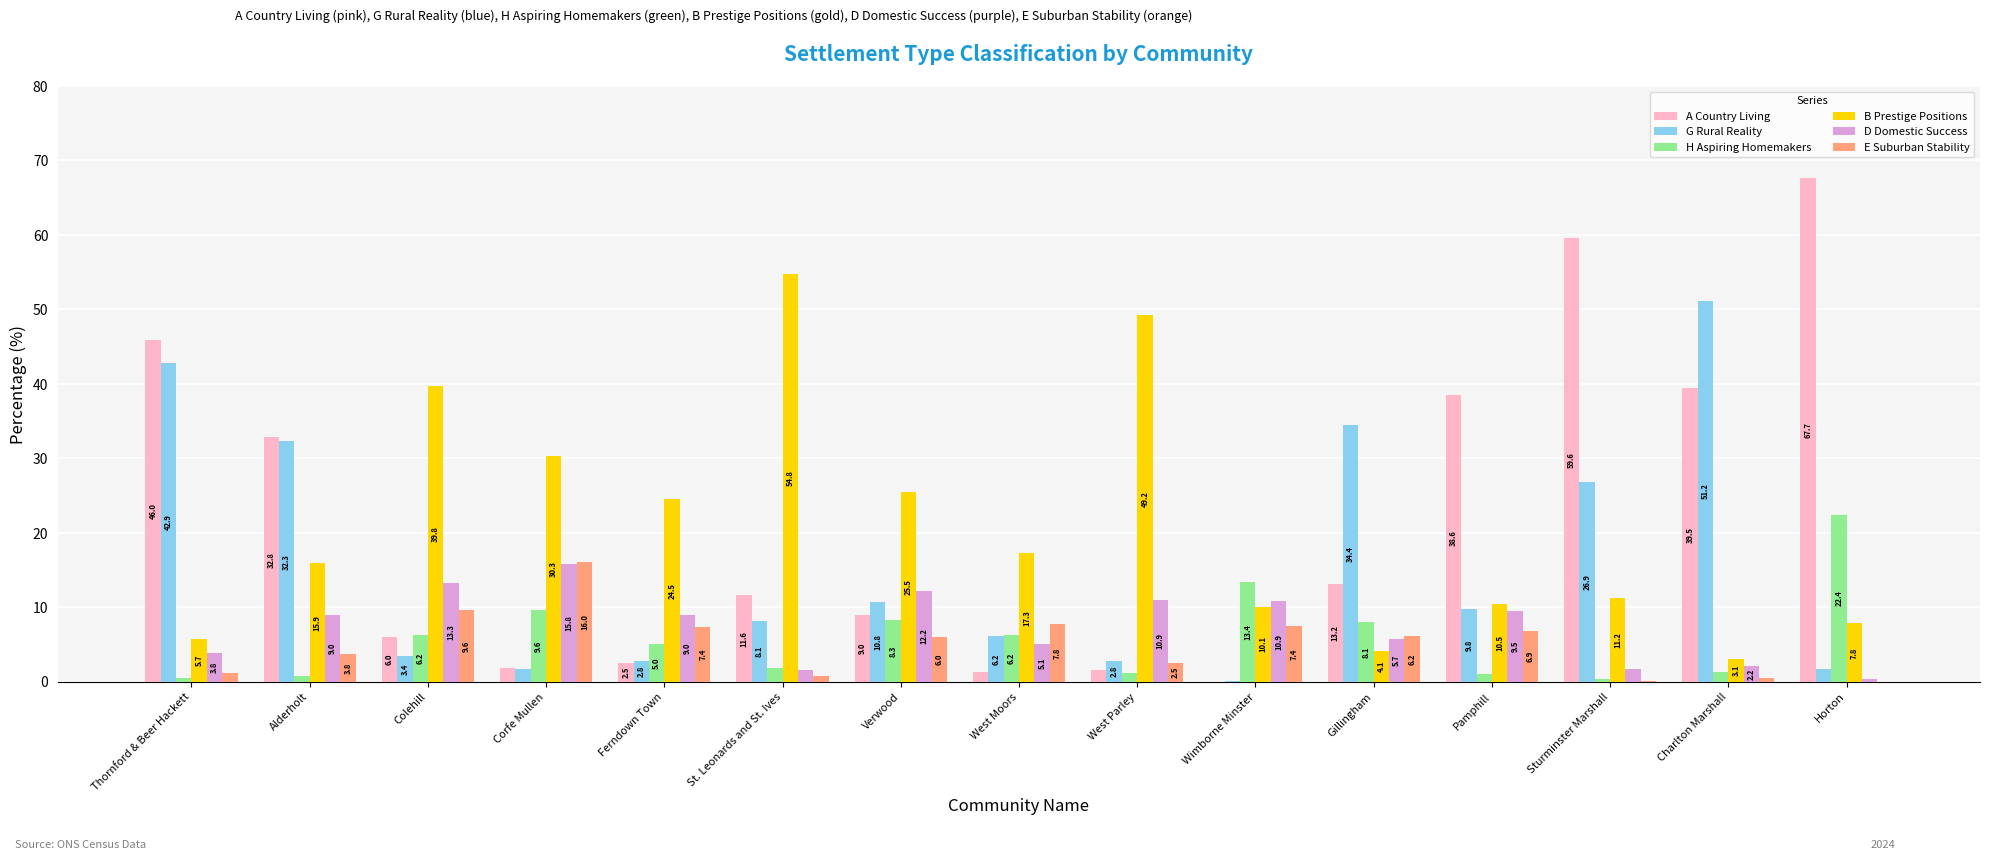

Which series has the largest total across all categories?

A Country Living